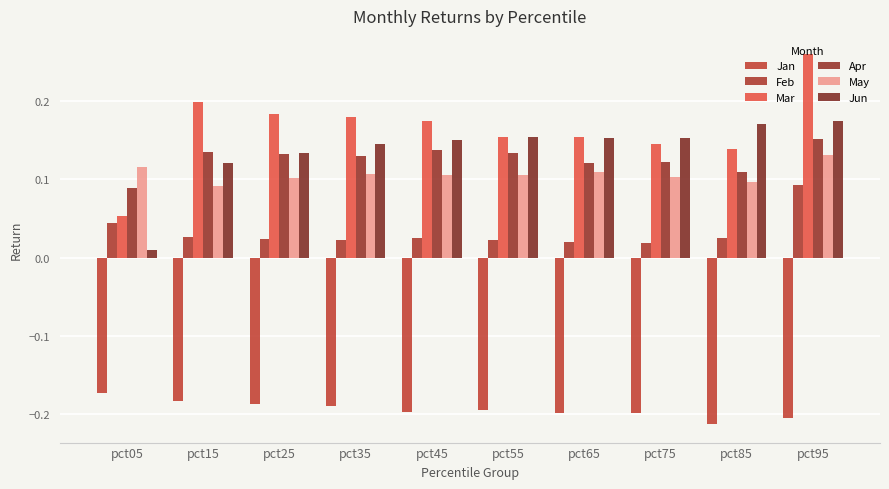

How many Feb values are between 0 and 1?

10